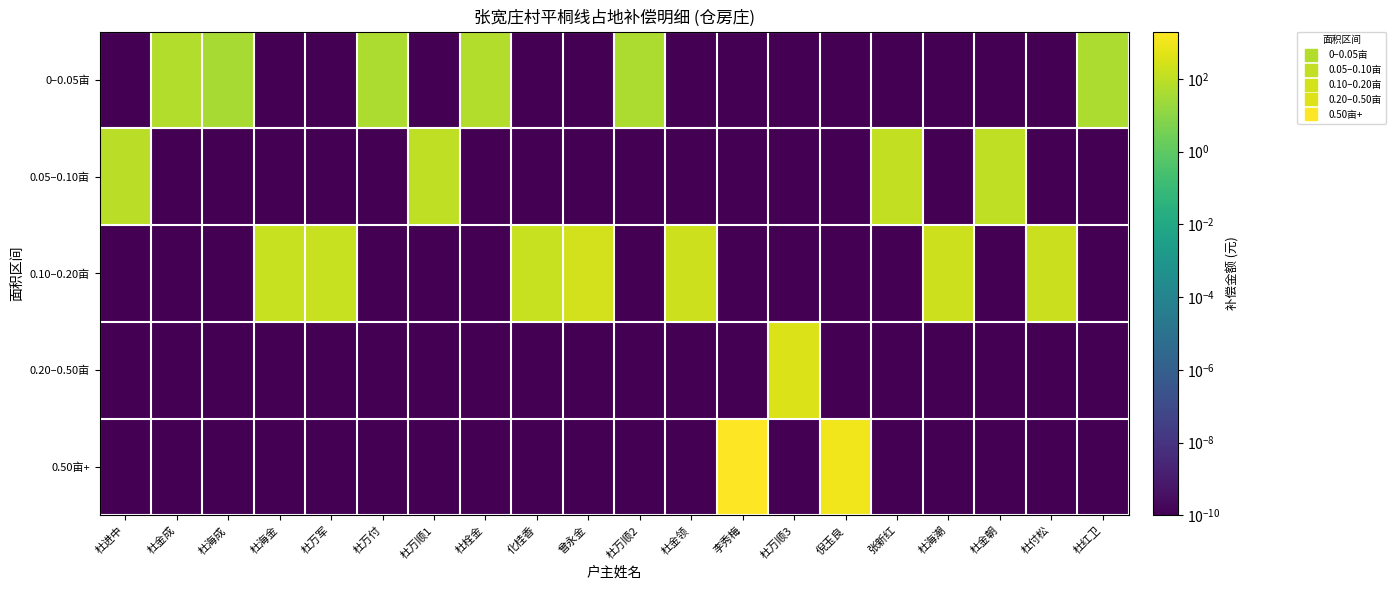

What is the maximum value shown in the chart?

1920.0